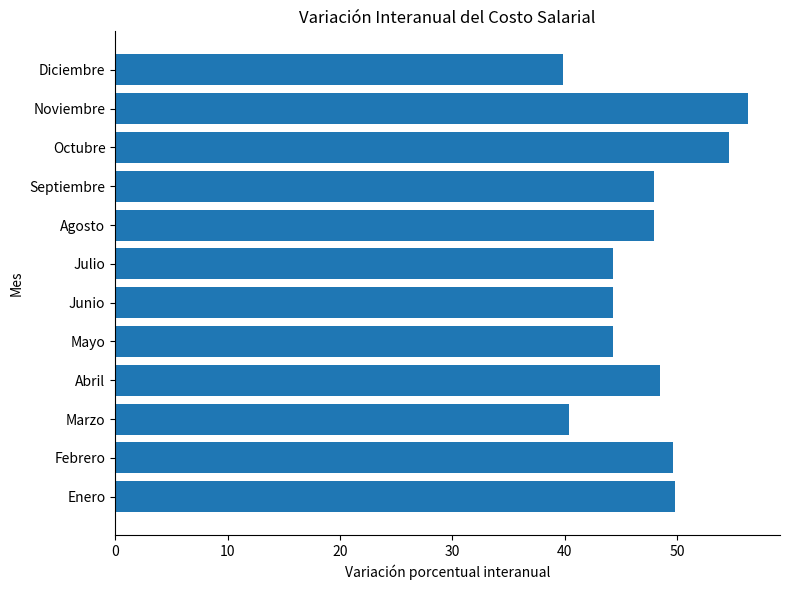

What value does the data have at Marzo?

40.4